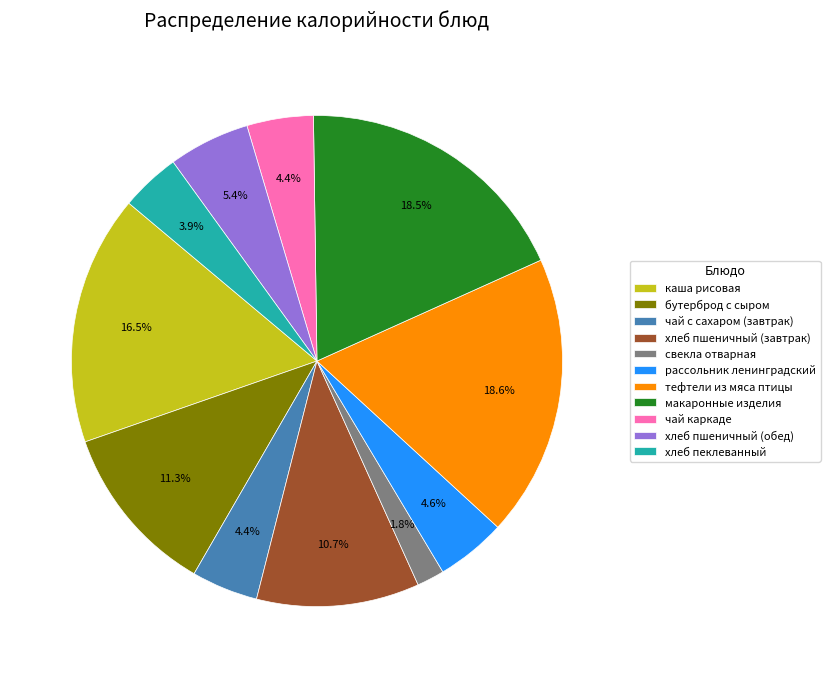

Between макаронные изделия and чай каркаде, which is larger?

макаронные изделия